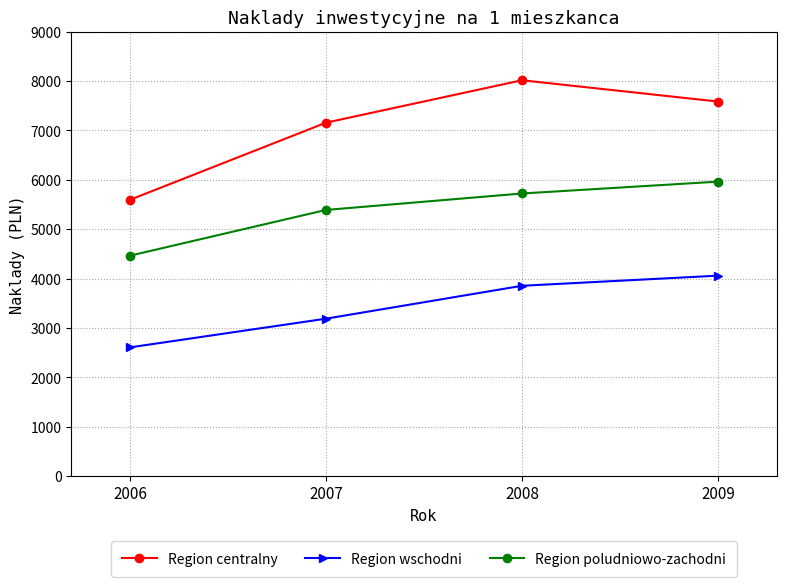

Read the Region poludniowo-zachodni value at 2008.

5722